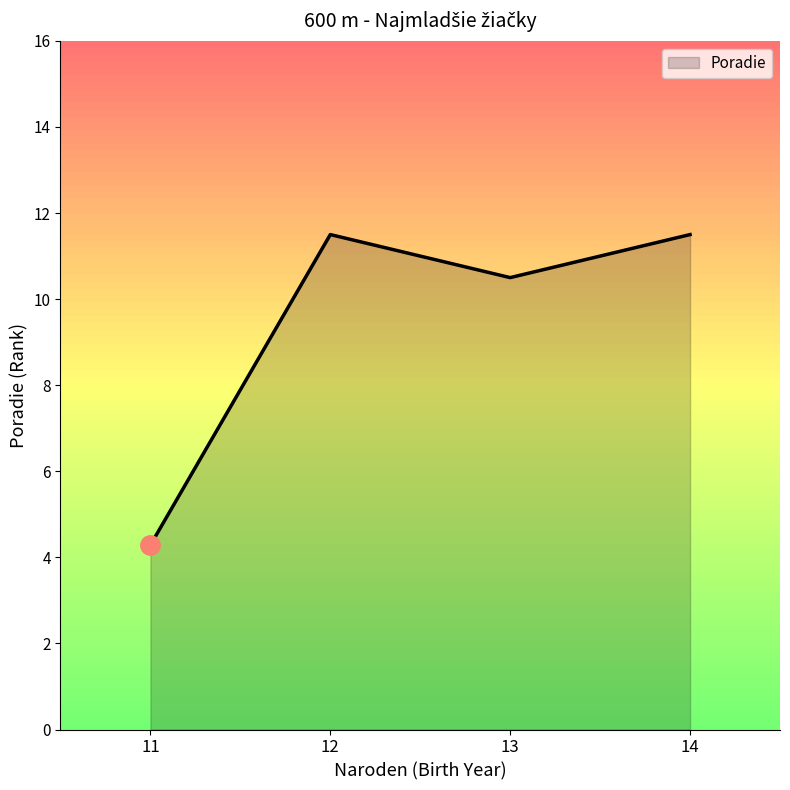

Count the number of data series in this chart.

1